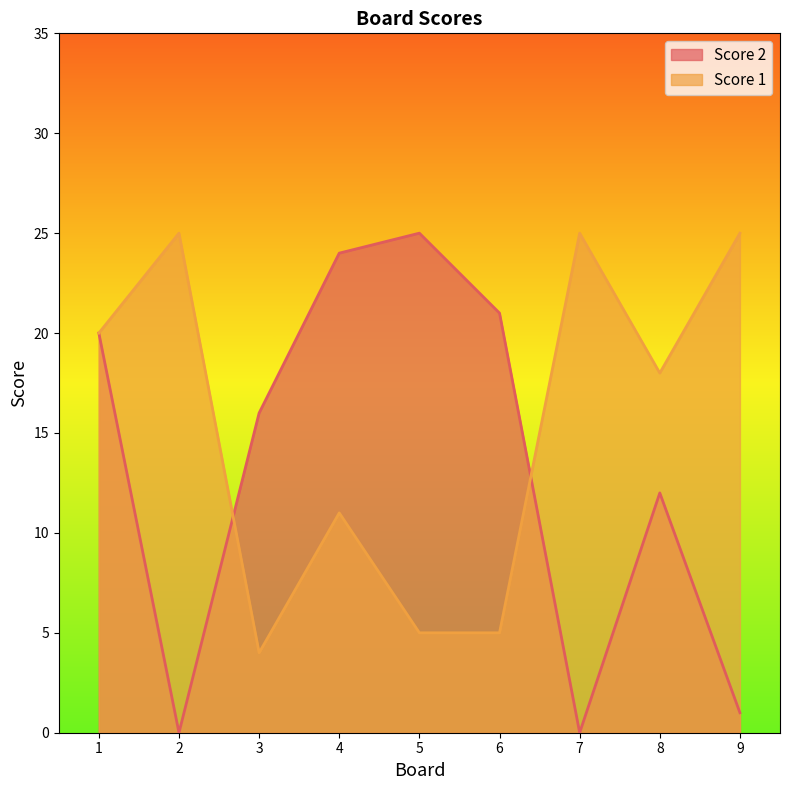

What are all the series names shown in the legend?

Score 2, Score 1